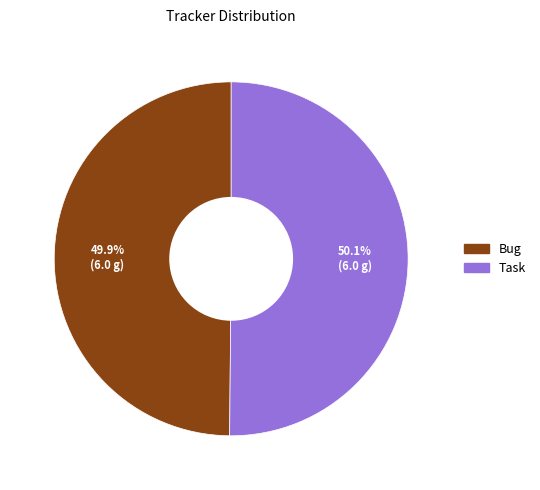

What percentage is NOT represented by Task?

49.9%